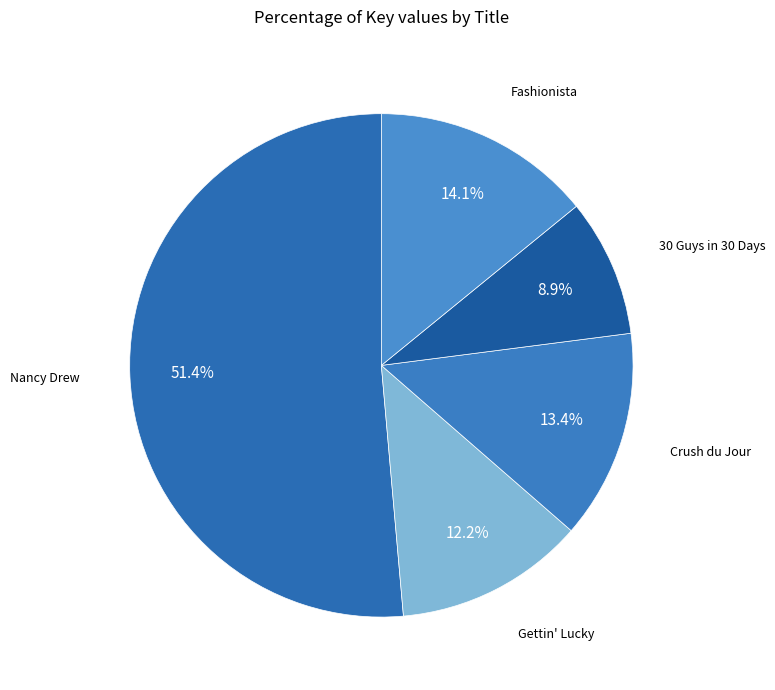

What percentage do 30 Guys in 30 Days and Nancy Drew together represent?

60.3%